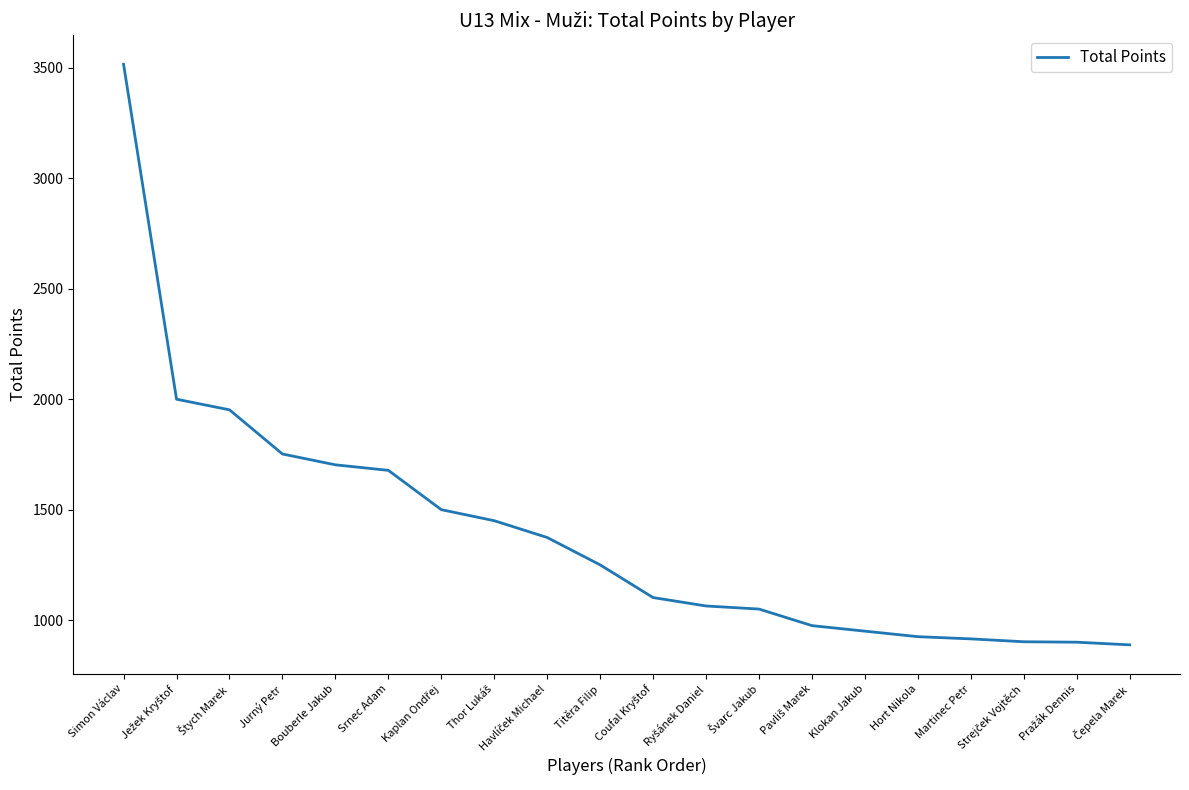

What is the minimum value shown in the chart?

888